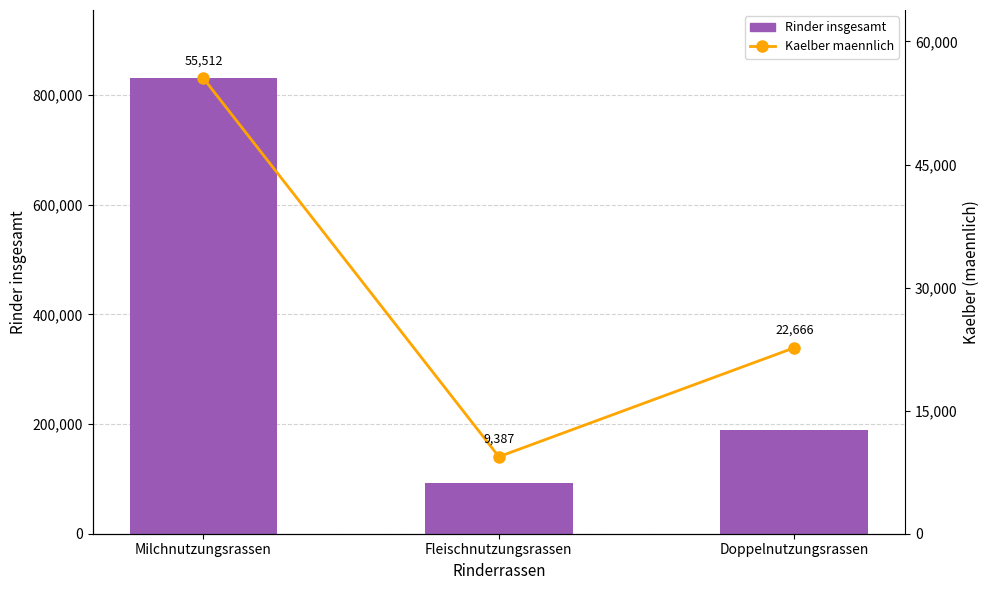

How many data points in Kaelber maennlich are above 22666?

1